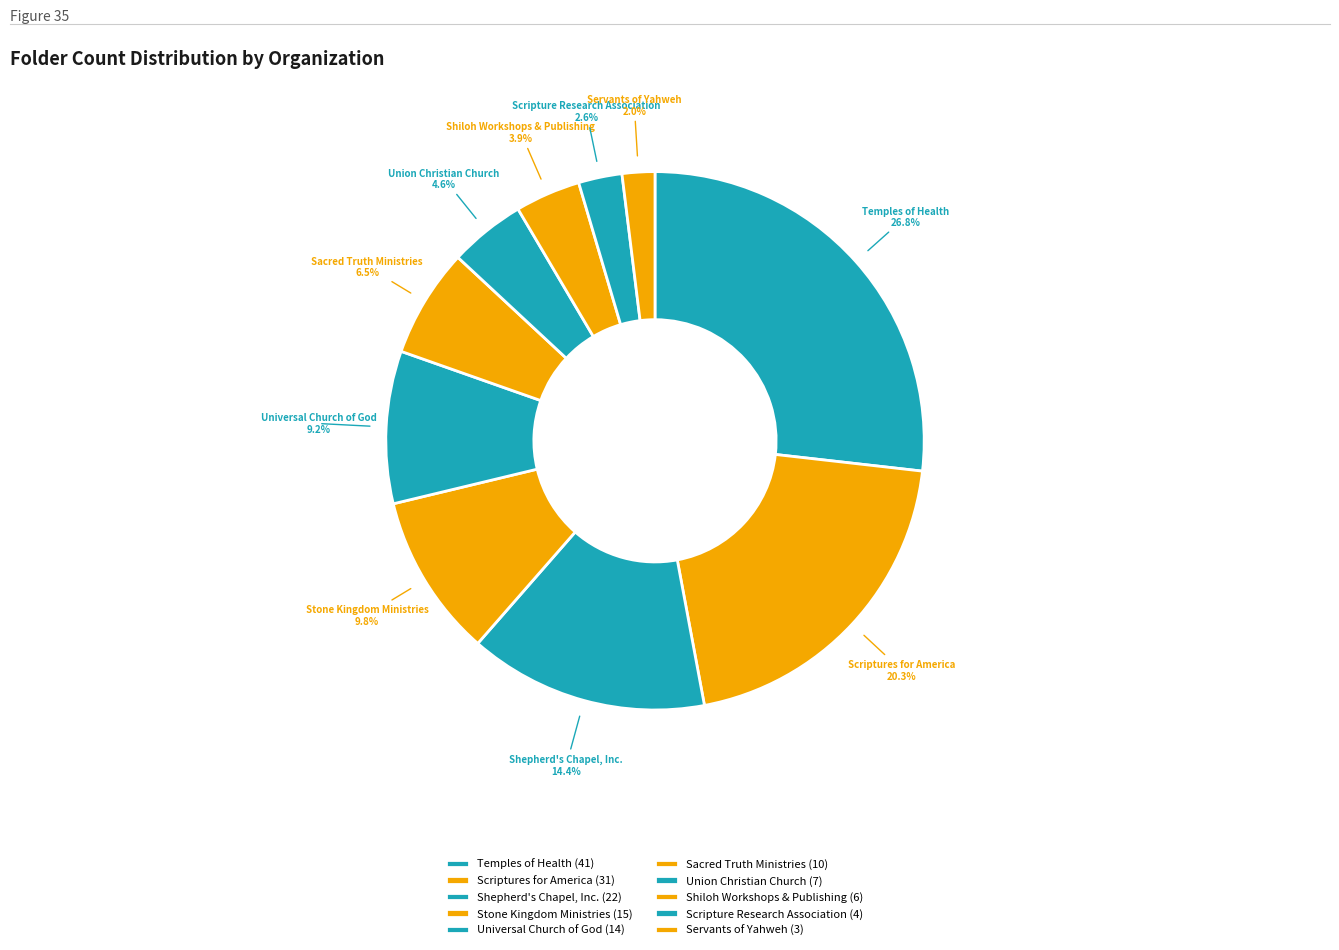

How many segments does this pie chart have?

10